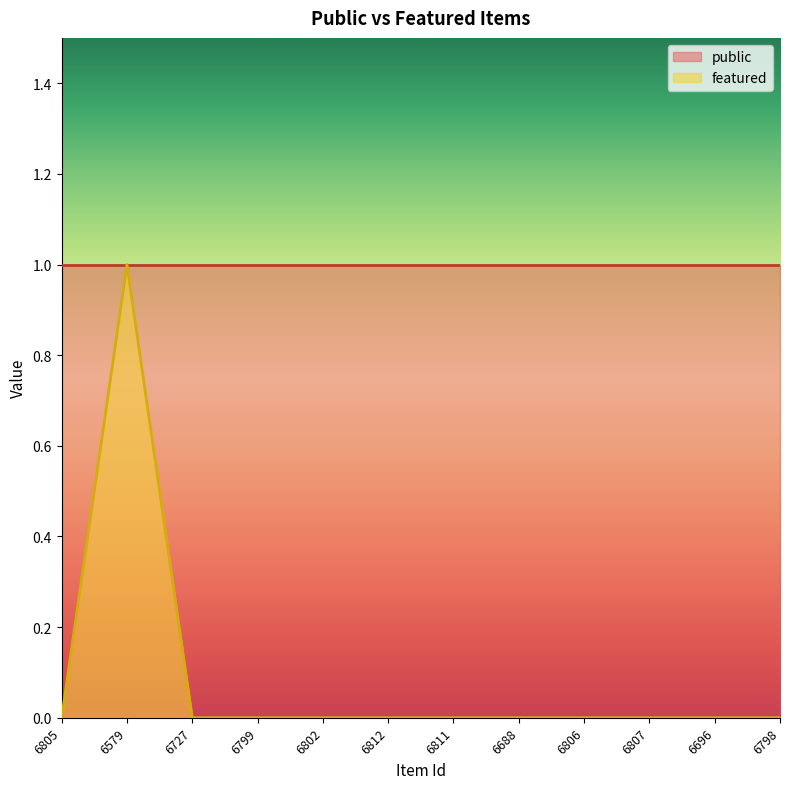

What is the label of the 1st point from the right?

6798